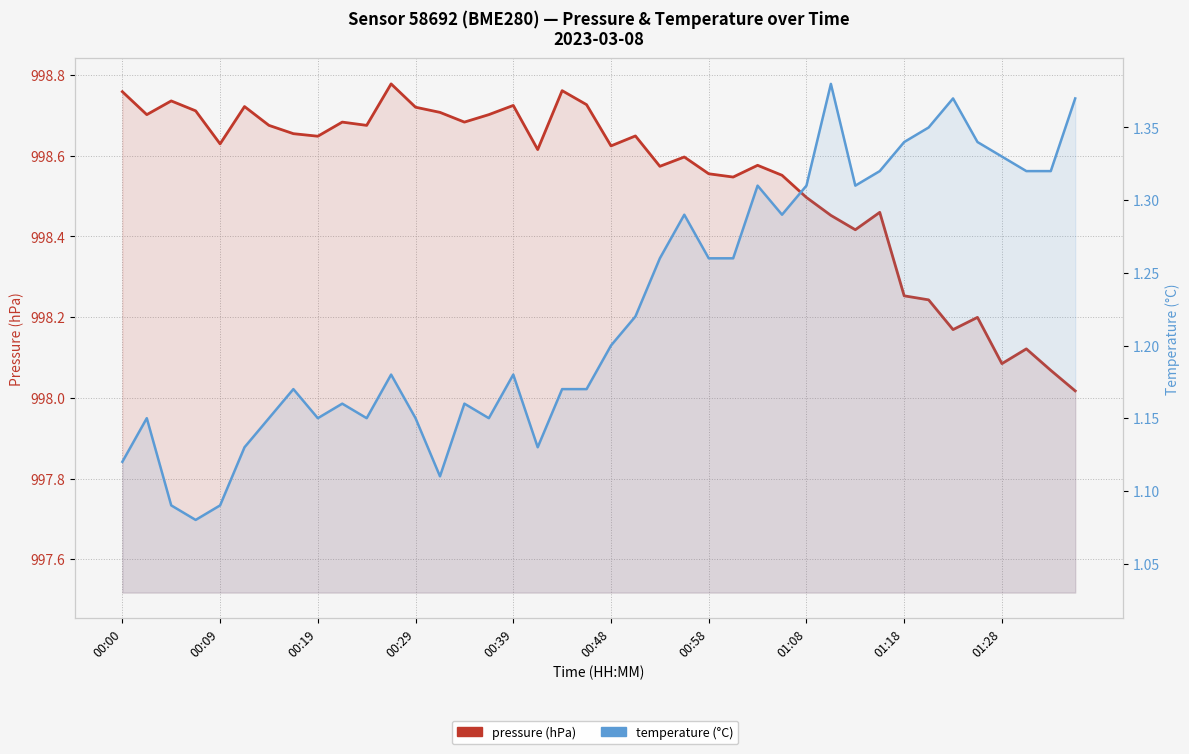

Does the chart have visible grid lines?

Yes